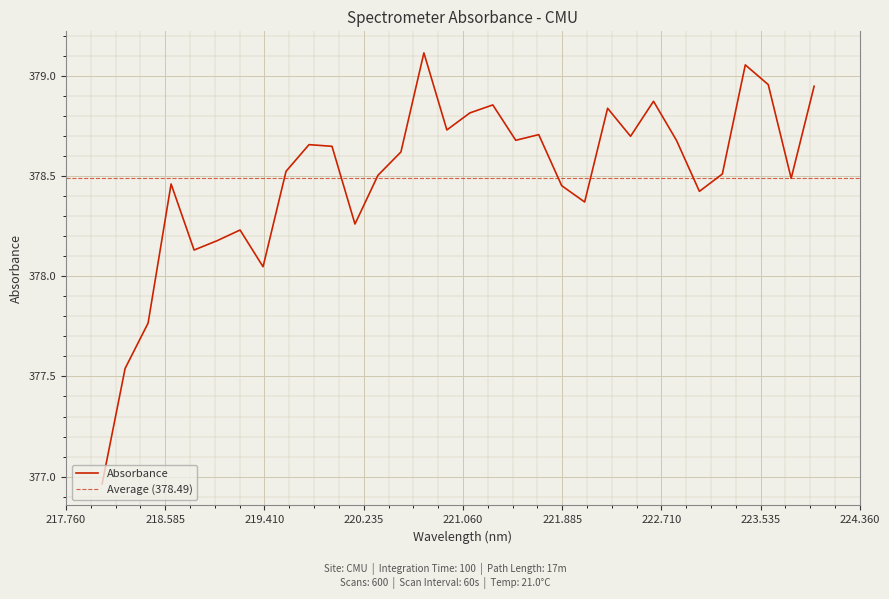

What is the sum of the values at 221.6902 and 218.8244?

756.8